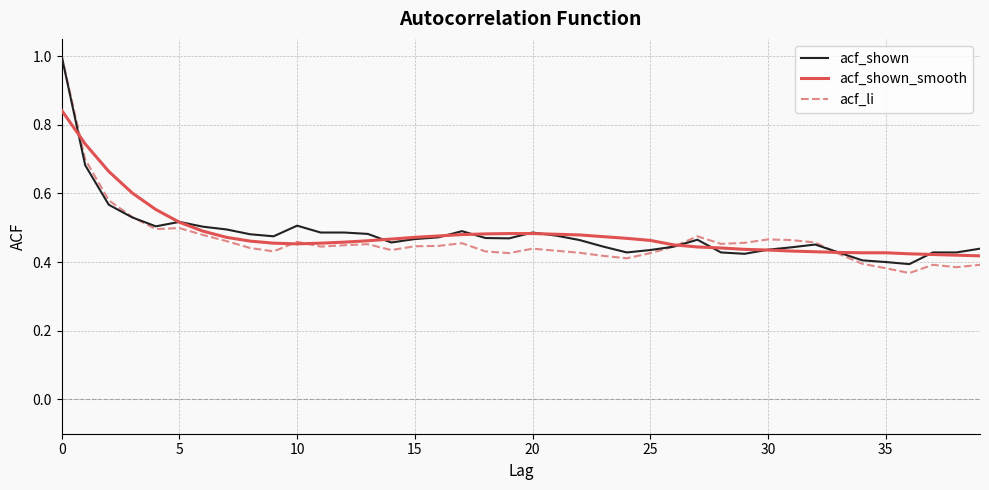

What is the greatest value displayed?

1.0